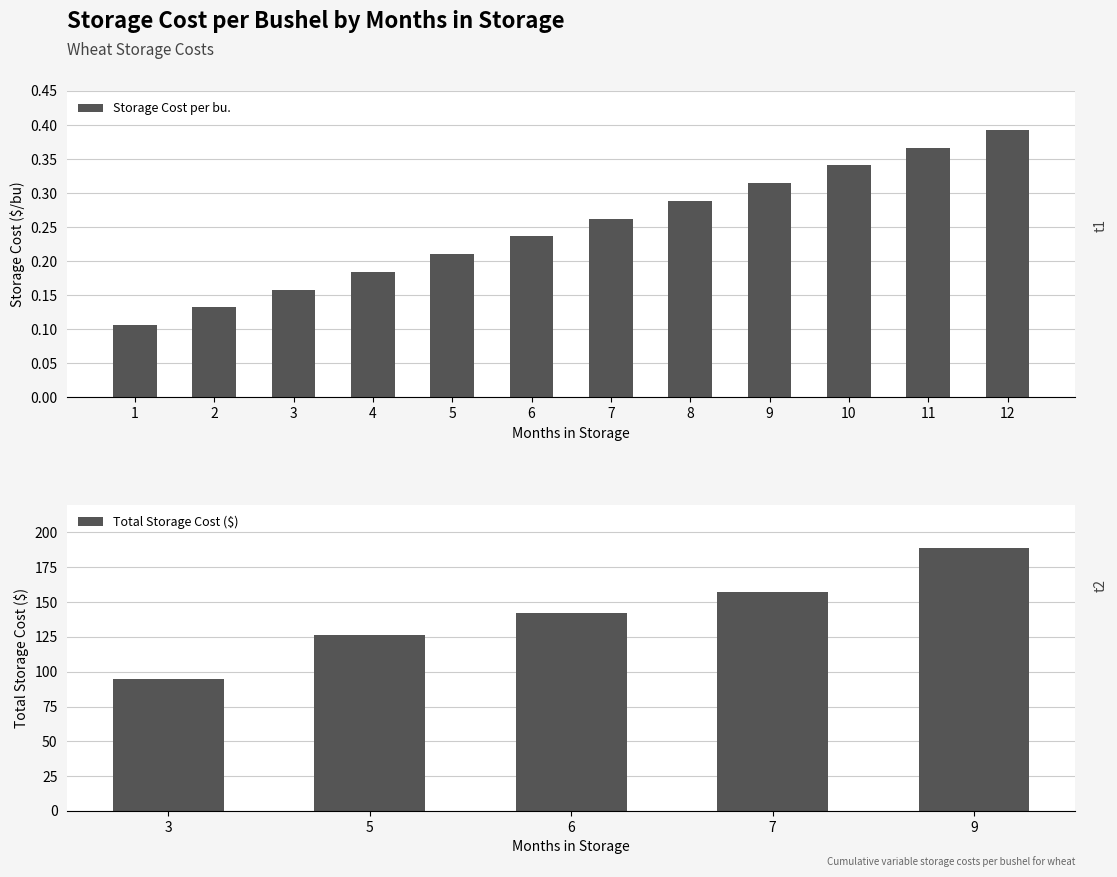

Does the chart contain any negative values?

No